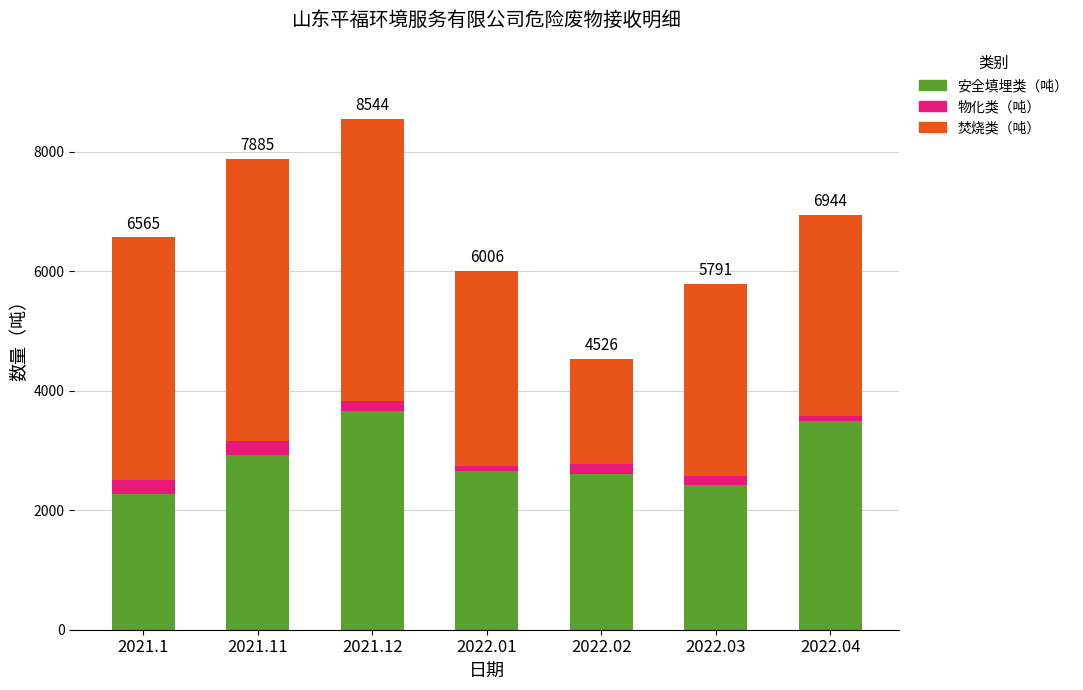

Are the bars grouped side by side (vs. stacked)?

No